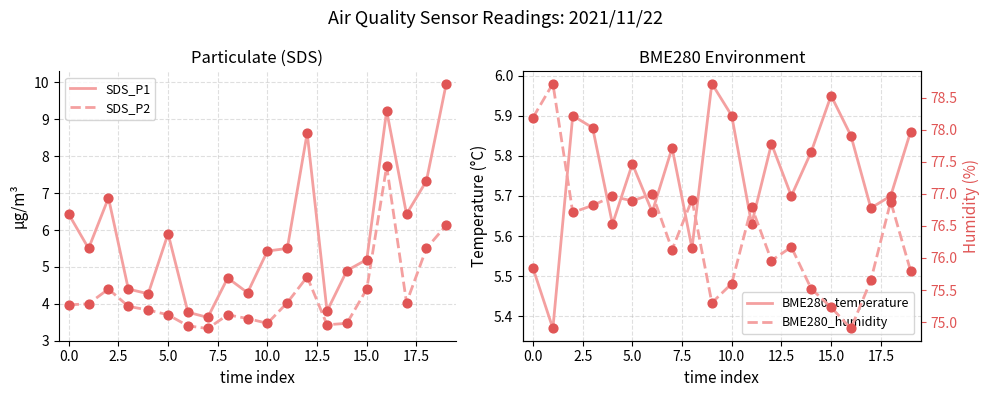

What is the total value across all series at 03:00?

89.8